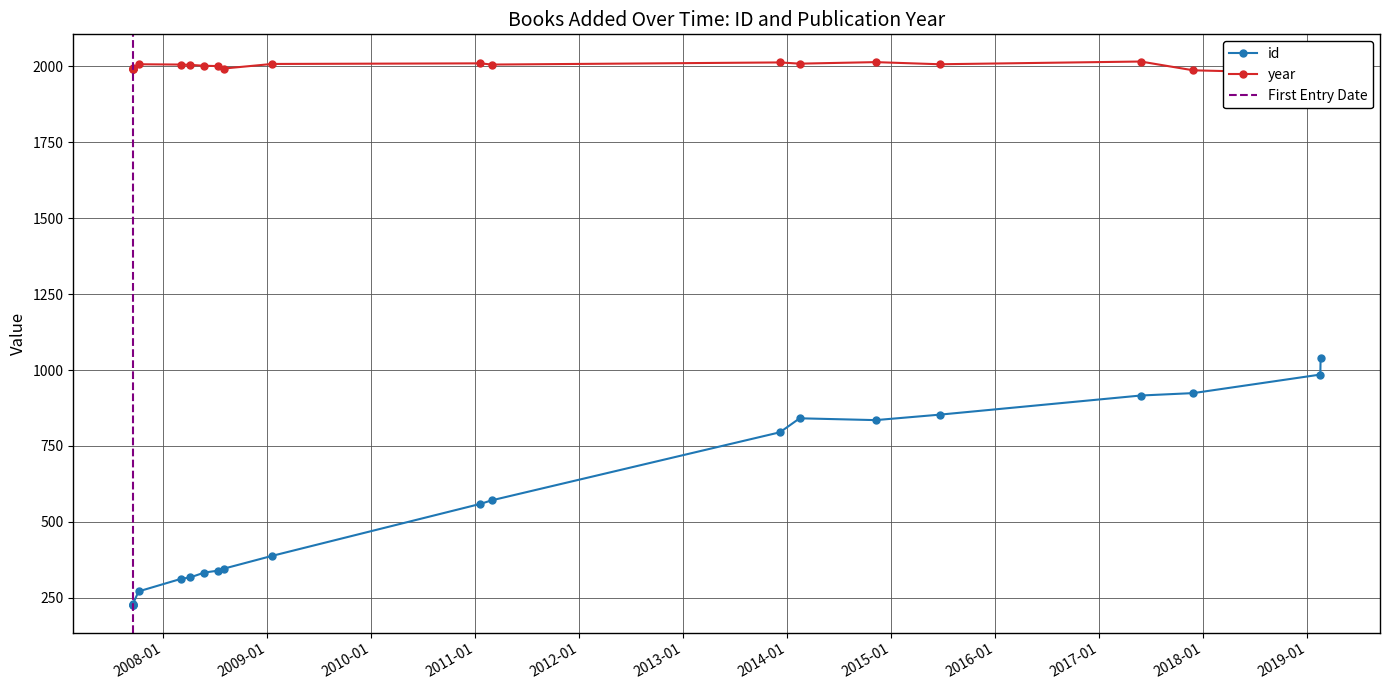

Rank the categories by id value from lowest to highest.

16/9/2007, 16/9/2007, 16/9/2007, 16/9/2007, 7/10/2007, 03/03/2008, 05/04/2008, 25/05/2008, 10/07/2008, 02/08/2008, 18/01/2009, 19/01/2011, 01/03/2011, 07/12/2013, 08/11/2014, 14/02/2014, 21/06/2015, 27/05/2017, 28/11/2017, 17/02/2019, 18/02/2019